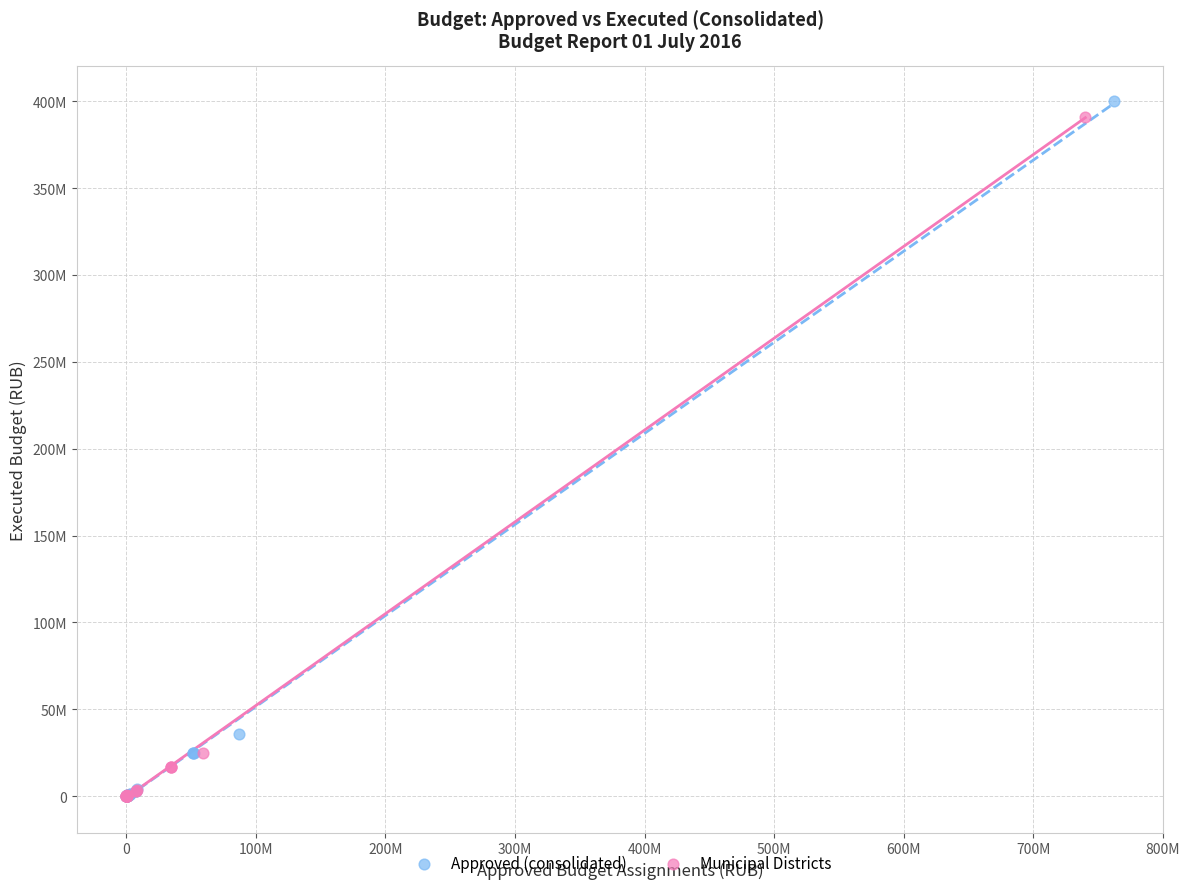

What are all the series names shown in the legend?

Approved (consolidated), Municipal Districts